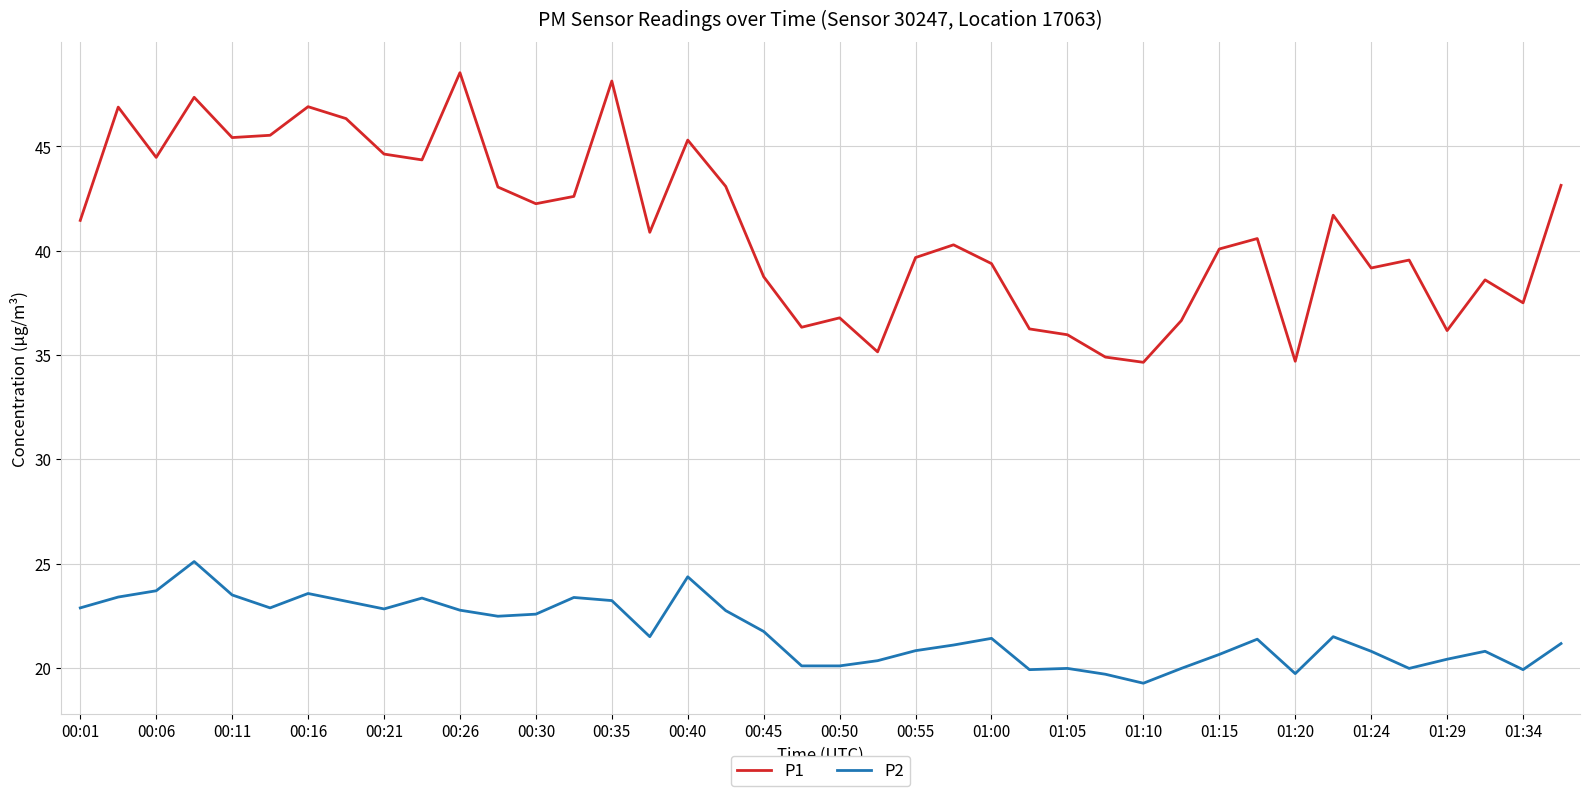

List the series in order of their overall mean, highest first.

P1, P2